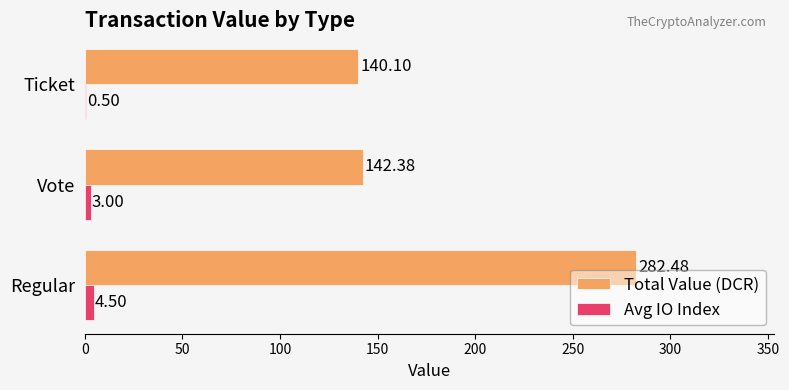

Which series has the largest total across all categories?

Total Value (DCR)